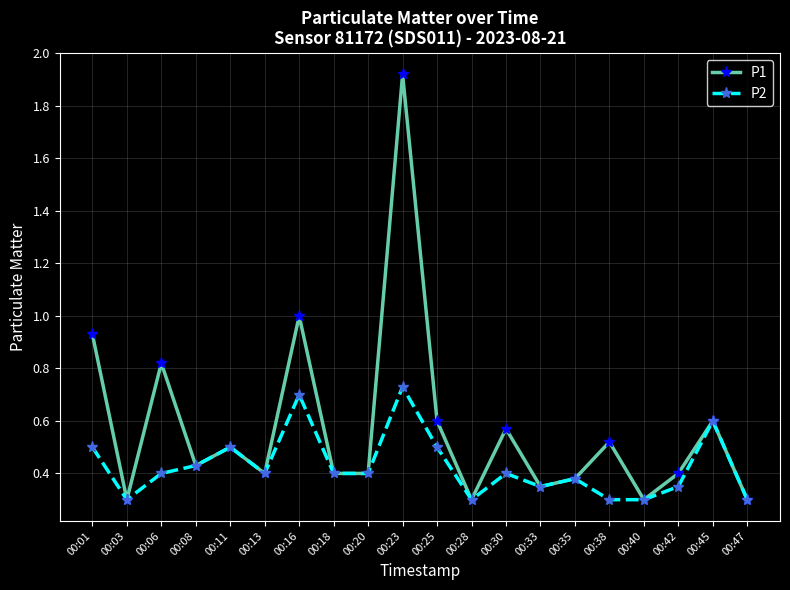

Is the value of P2 at 00:03 greater than the value of P1 at 00:30?

No